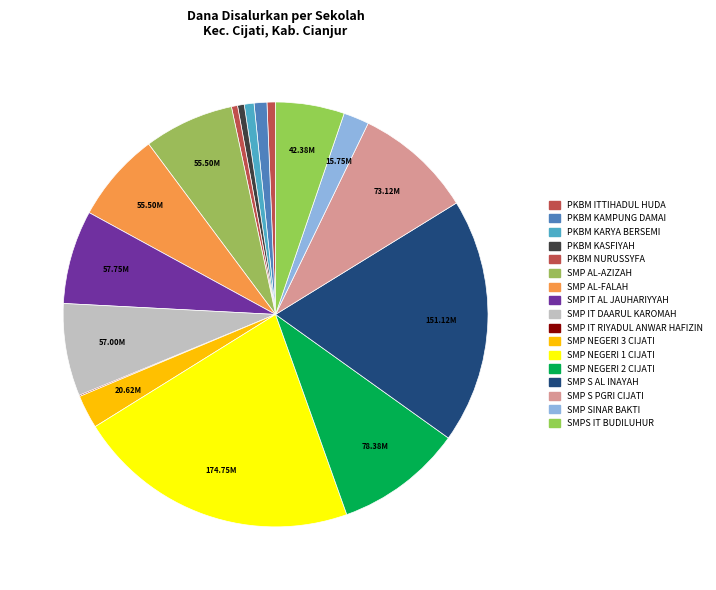

To the nearest percent, what is the difference between the largest and smallest slice percentages?

21%